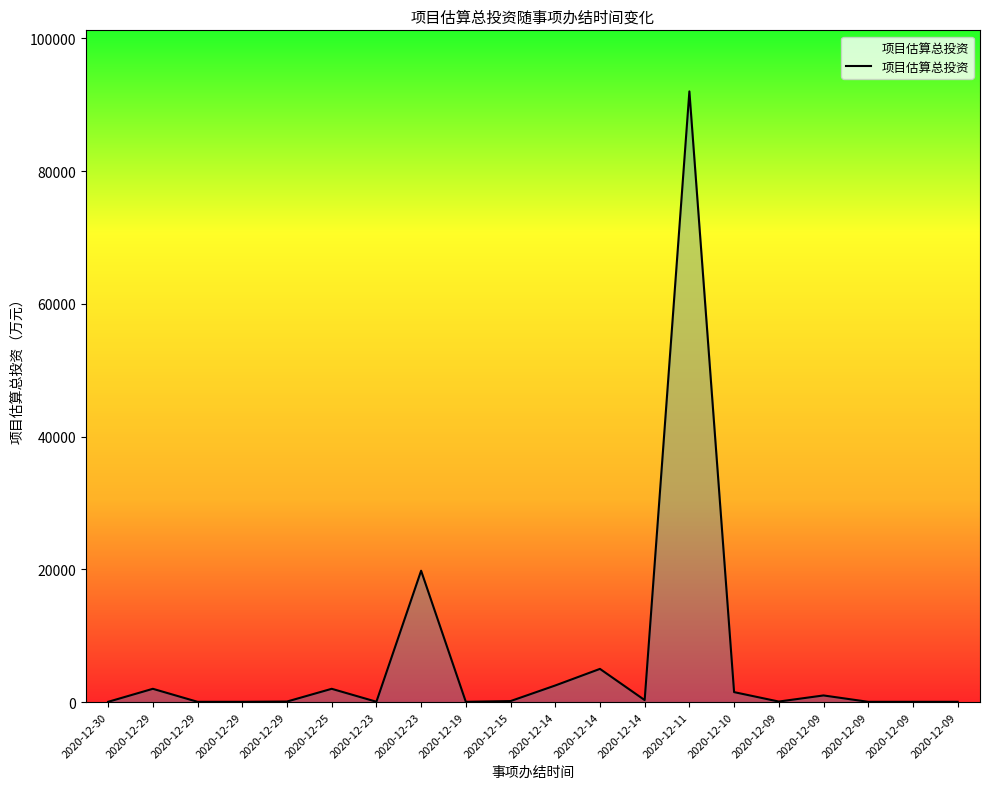

What is the value of the 9th point from the left?

40